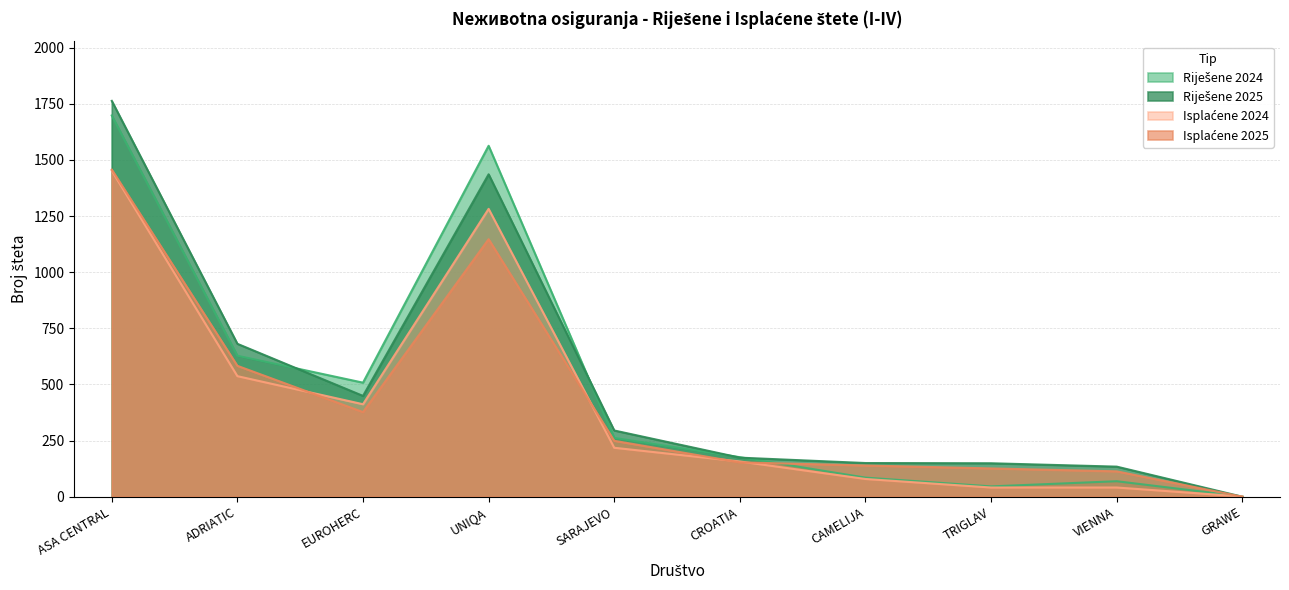

At how many categories does at least one series exceed 486?

4